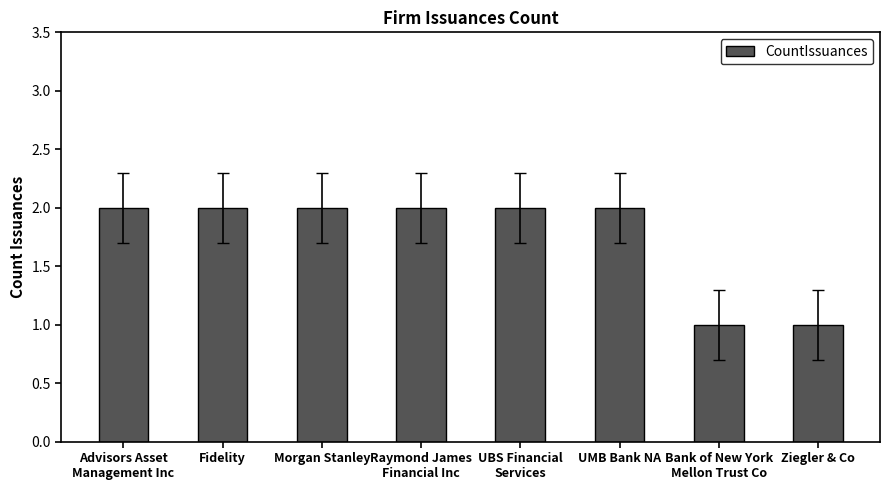

What is the sum of all values?

14